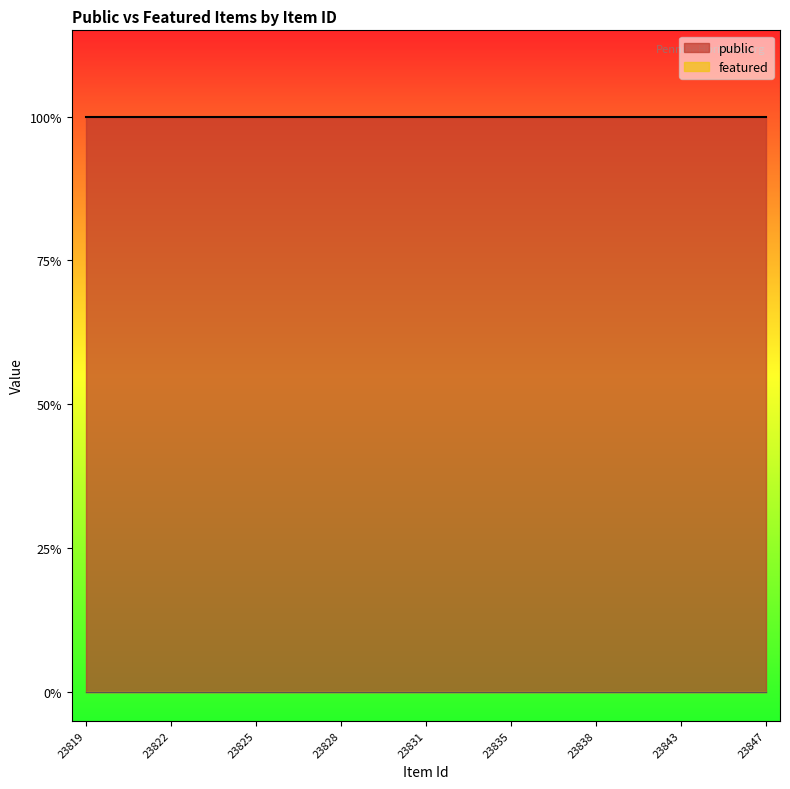

Reading left to right, extract all data points from this chart.

public: 23819=1	23820=1	23821=1	23822=1	23823=1	23824=1	23825=1	23826=1	23827=1	23828=1	23829=1	23830=1	23831=1	23832=1	23834=1	23835=1	23836=1	23837=1	23838=1	23839=1	23842=1	23843=1	23845=1	23846=1	23847=1
featured: 23819=0	23820=0	23821=0	23822=0	23823=0	23824=0	23825=0	23826=0	23827=0	23828=0	23829=0	23830=0	23831=0	23832=0	23834=0	23835=0	23836=0	23837=0	23838=0	23839=0	23842=0	23843=0	23845=0	23846=0	23847=0